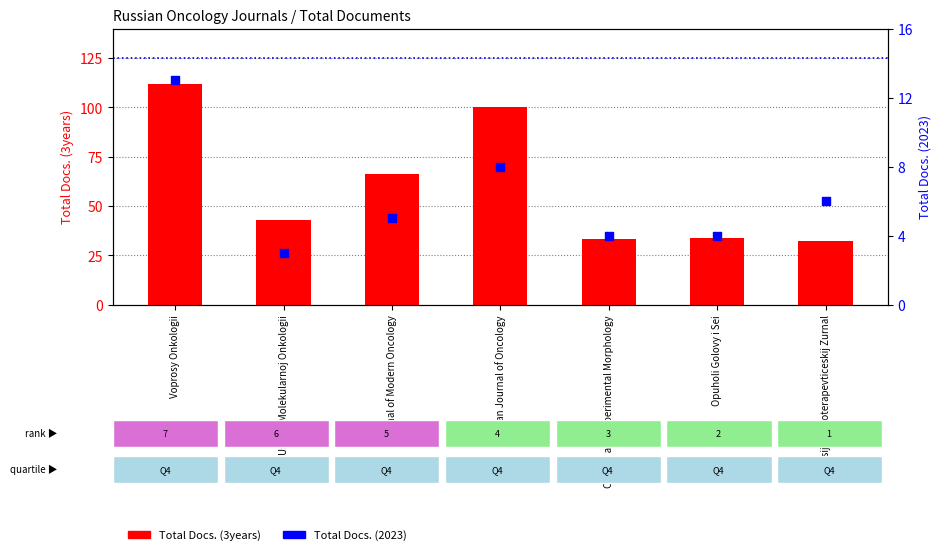

Is the value of Total Docs. (3years) at Siberian Journal of Oncology greater than the value of Total Docs. (2023) at Journal of Modern Oncology?

Yes